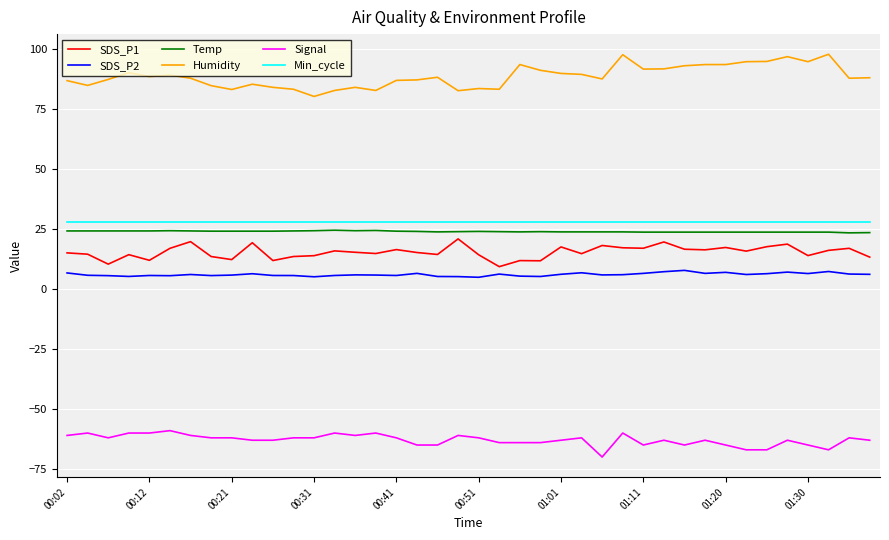

What is the difference between the maximum and minimum values in the Humidity series?

17.6